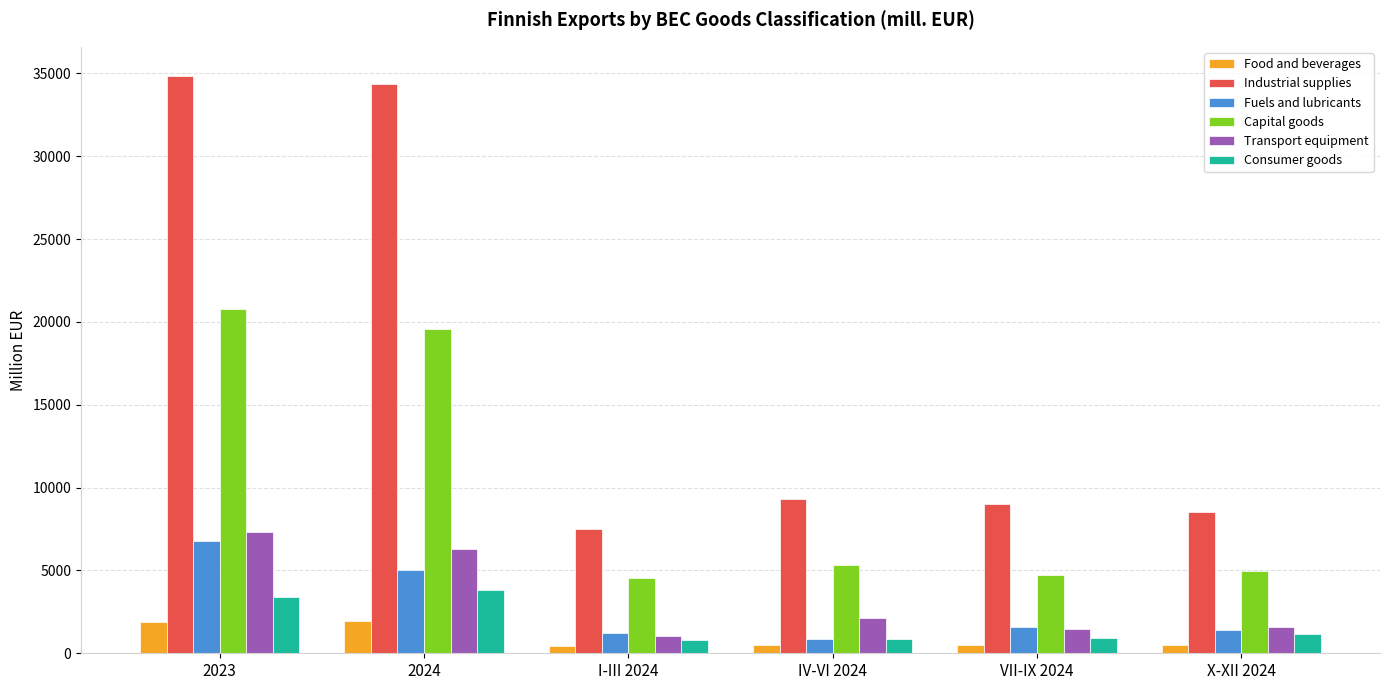

At 2024, list the series in order from smallest to largest.

Food and beverages, Consumer goods, Fuels and lubricants, Transport equipment, Capital goods, Industrial supplies